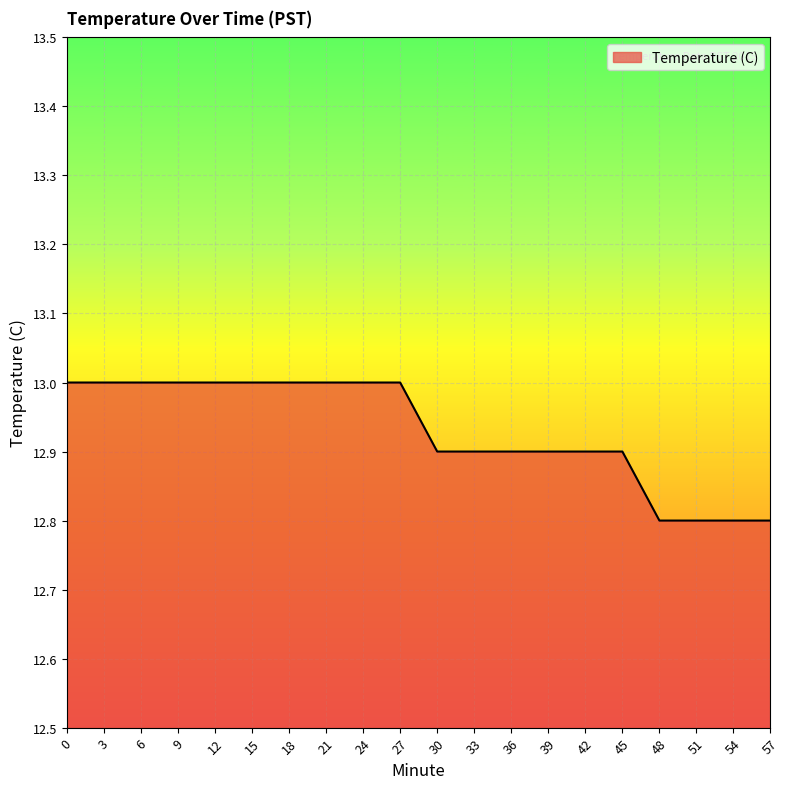

True or false: the data shows 12.9 at 33.

True